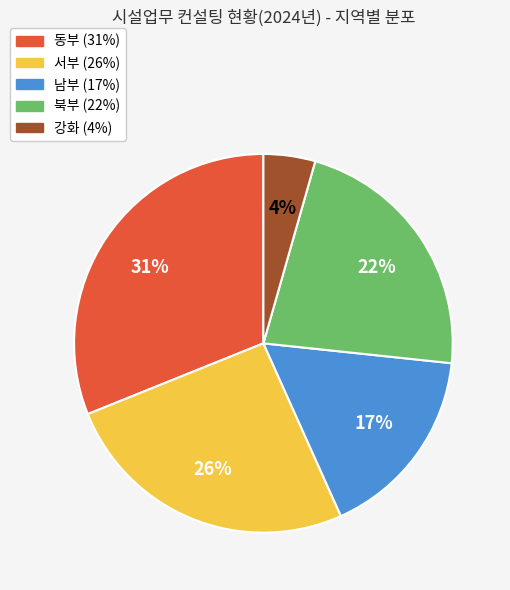

Is the sum of 남부 and 북부 greater than half?

No